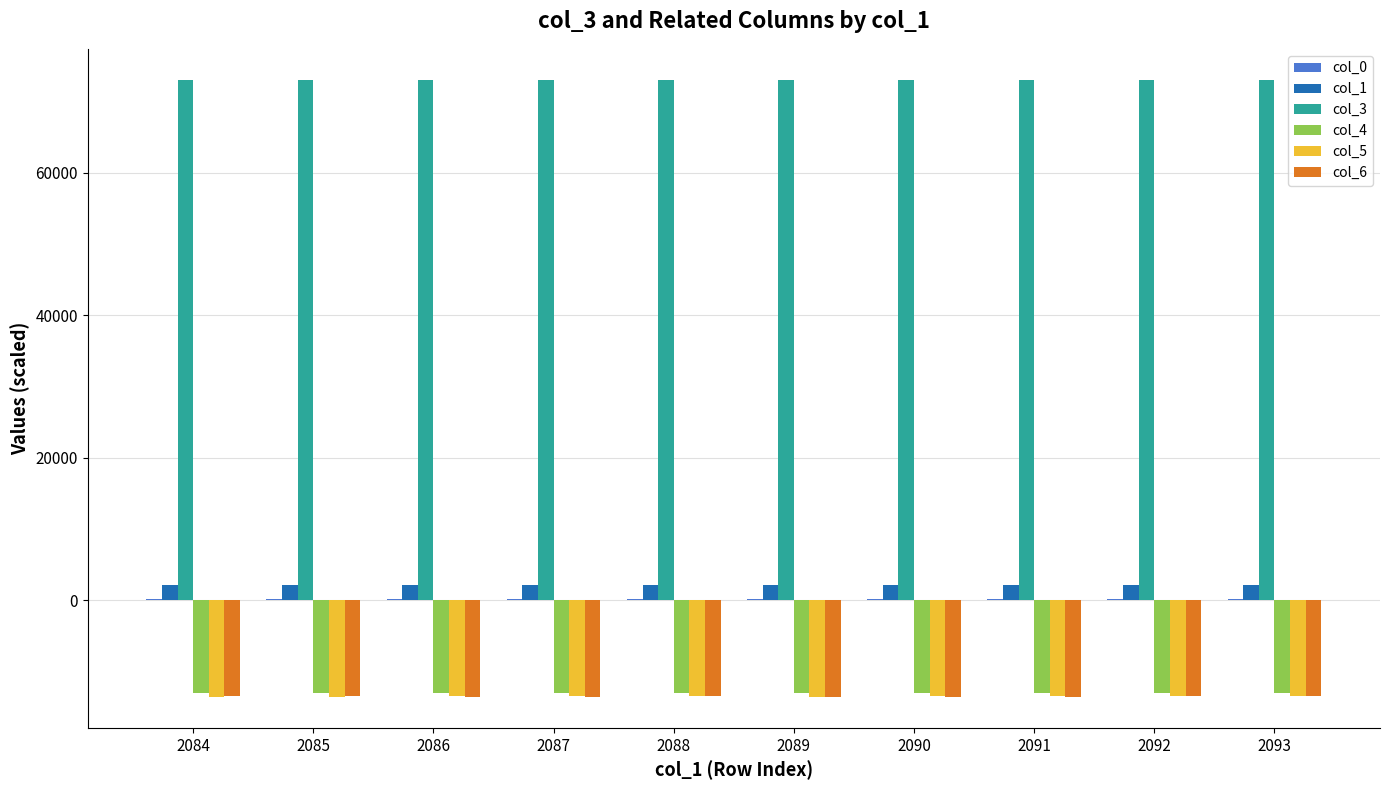

What is the greatest value displayed?

73058.8